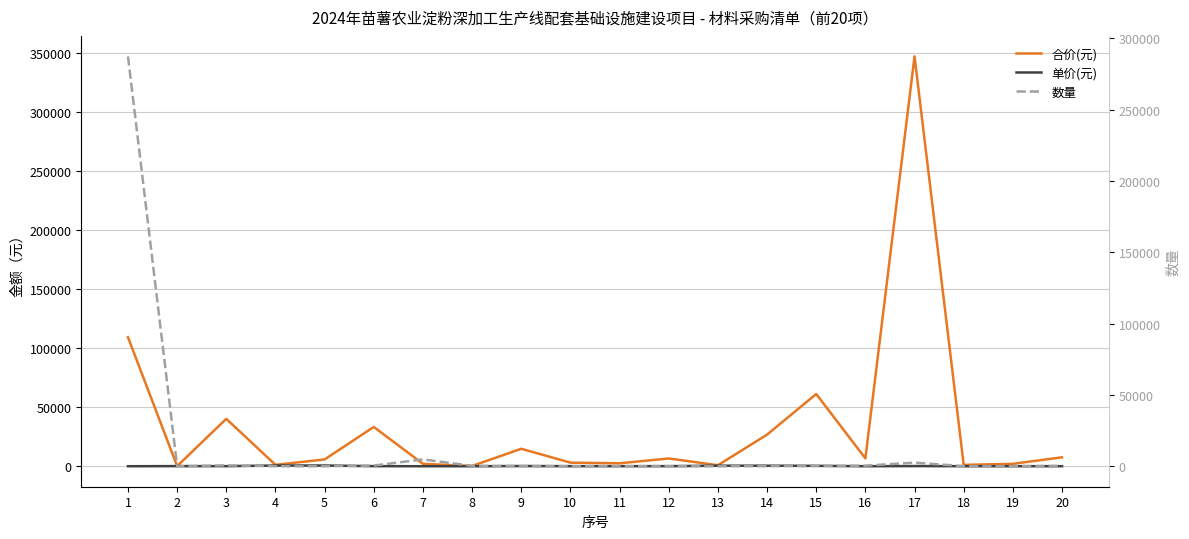

Is it true that 单价(元) equals 255.9 at 13?

False